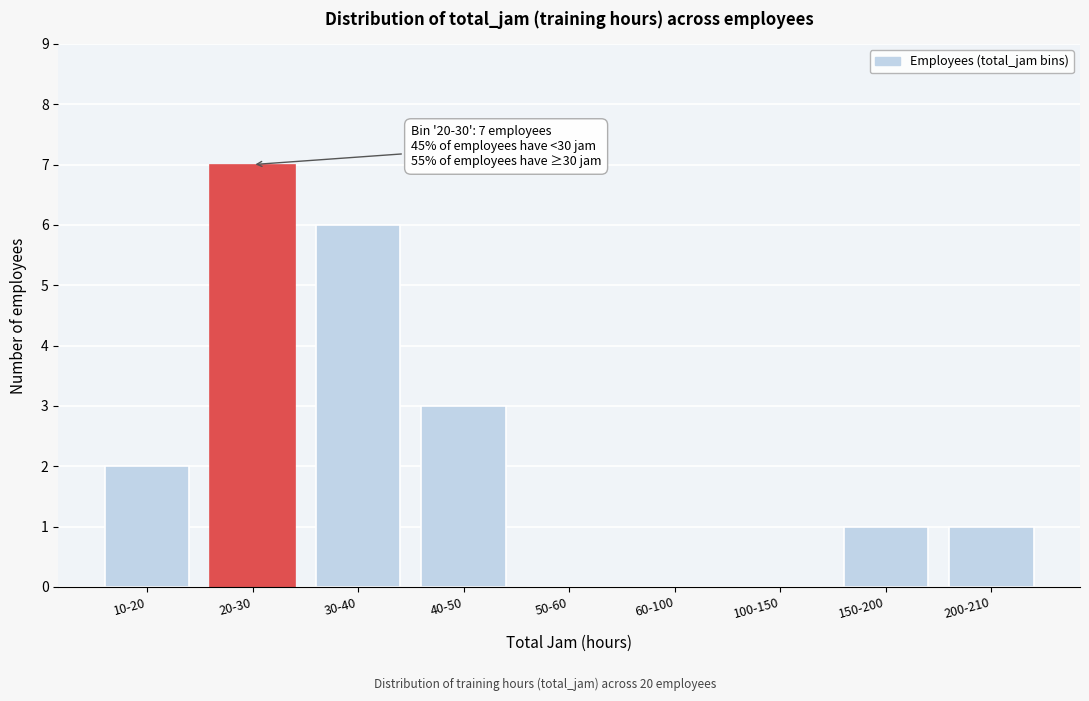

Reading left to right, transcribe all the data shown in this chart.

10-20=2	20-30=7	30-40=6	40-50=3	50-60=0	60-100=0	100-150=0	150-200=1	200-210=1